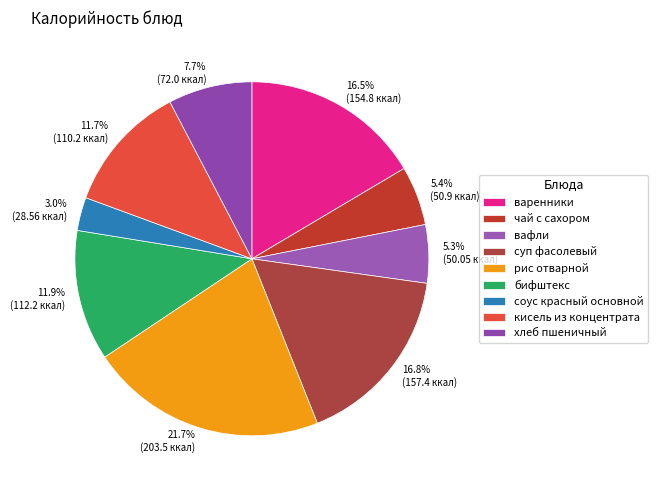

To the nearest percent, what is the combined percentage of хлеб пшеничный and вафли?

13%